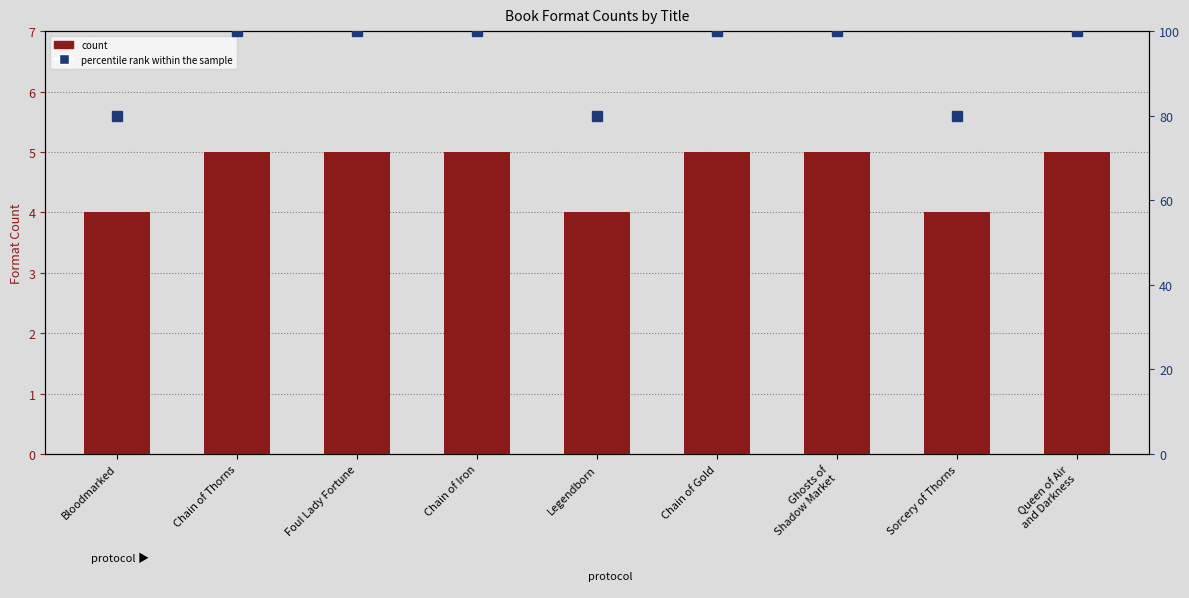

At which label does percentile rank within the sample reach its minimum?

Bloodmarked